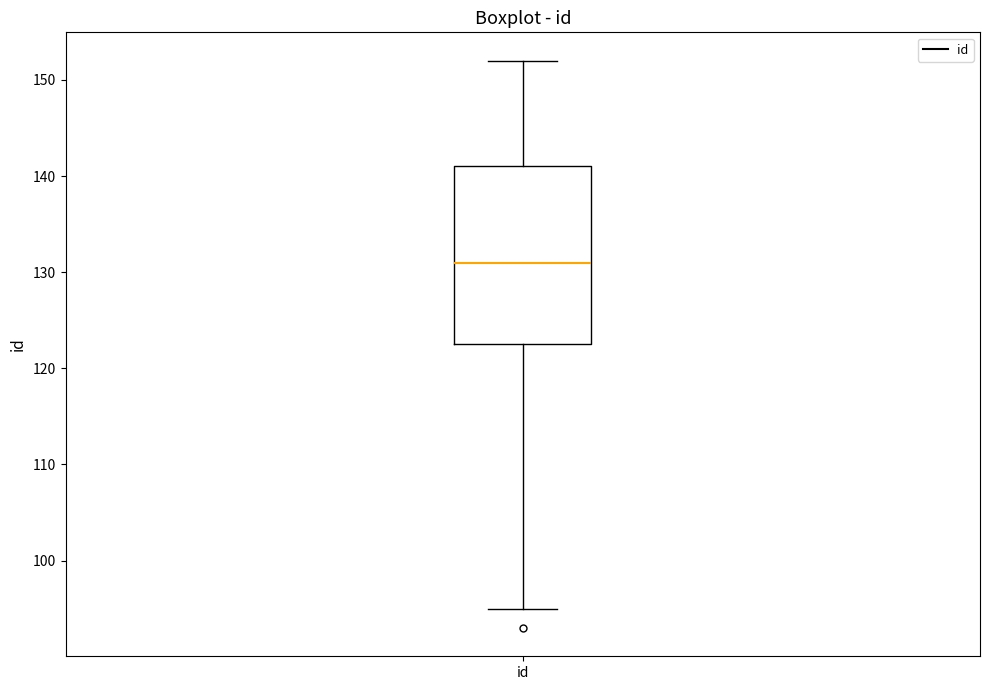

Transcribe this box plot: give where the median line is, the range the box spans, and where the two whiskers end, as read against the y-axis. The values are not printed on the chart, so give them approximately, as read against the axis.

median 131, box 123 to 141, whiskers 95 to 152